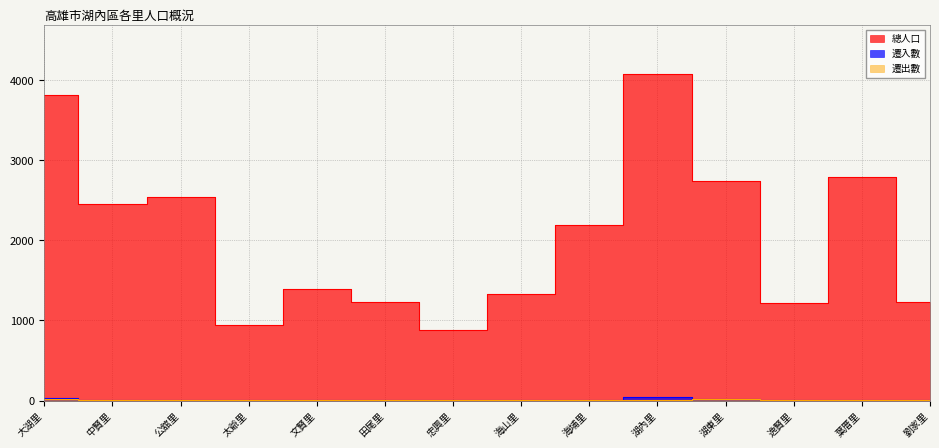

At which category does 遷入數 reach its first local valley?

公舘里